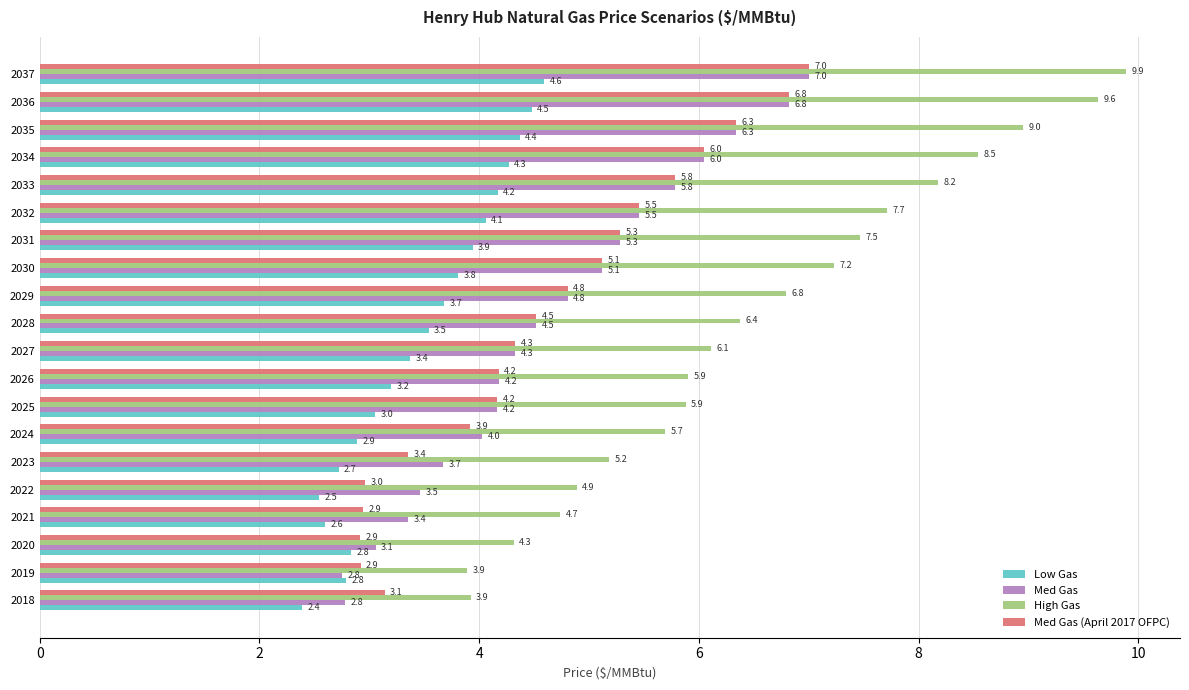

Read the High Gas value at 2023.

5.2